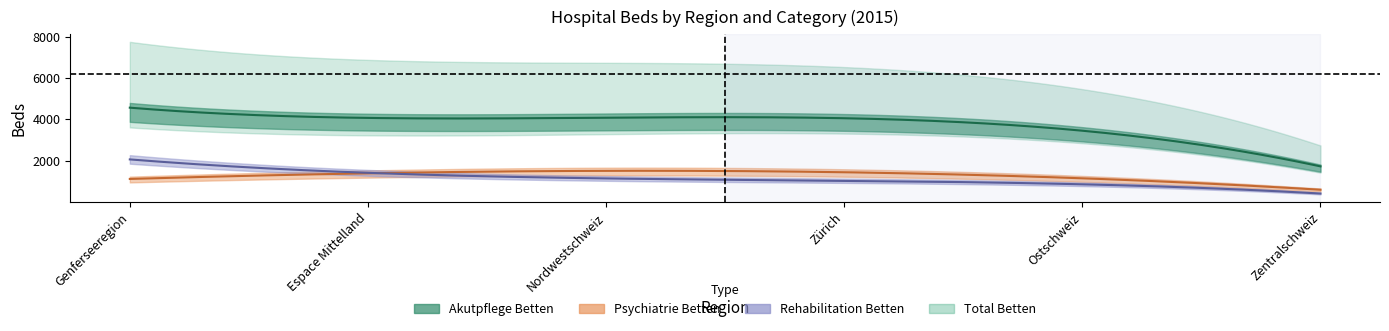

Which series has the largest total across all categories?

Total Betten